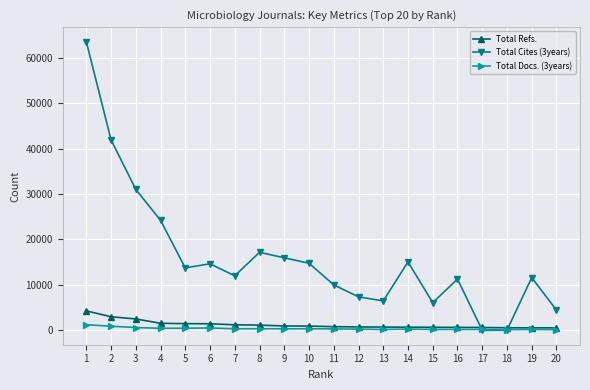

Which series has the largest total across all categories?

Total Cites (3years)